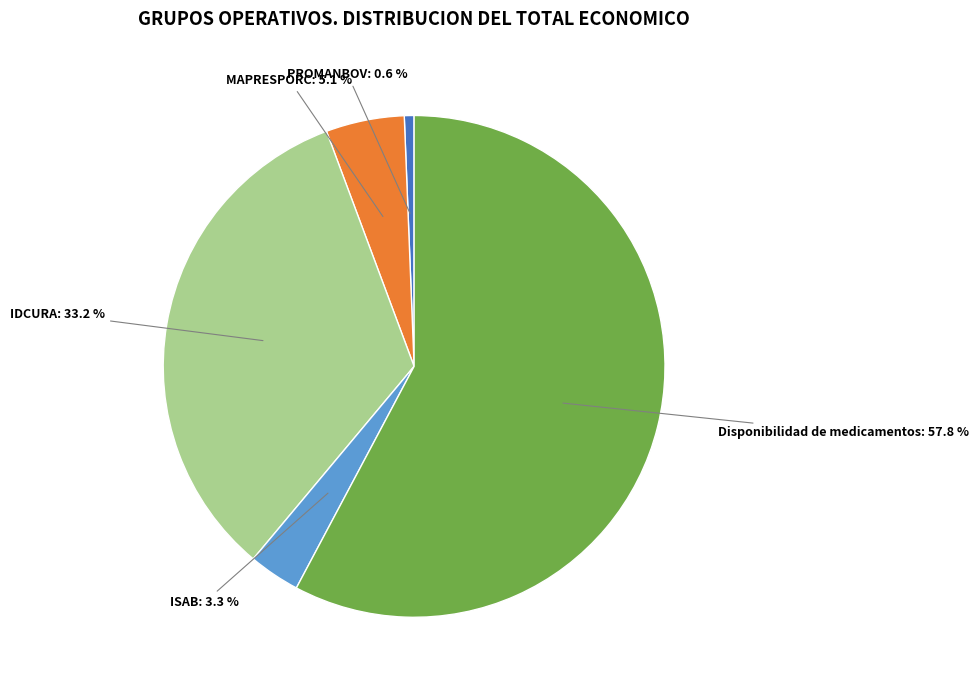

What is the largest slice in the pie chart?

Disponibilidad de medicamentos